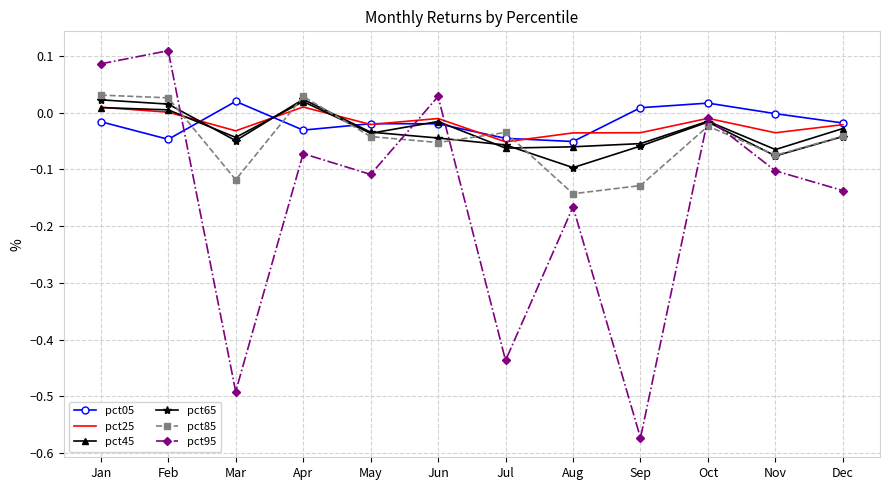

True or false: pct85 has a value of 0.1 at Apr.

False